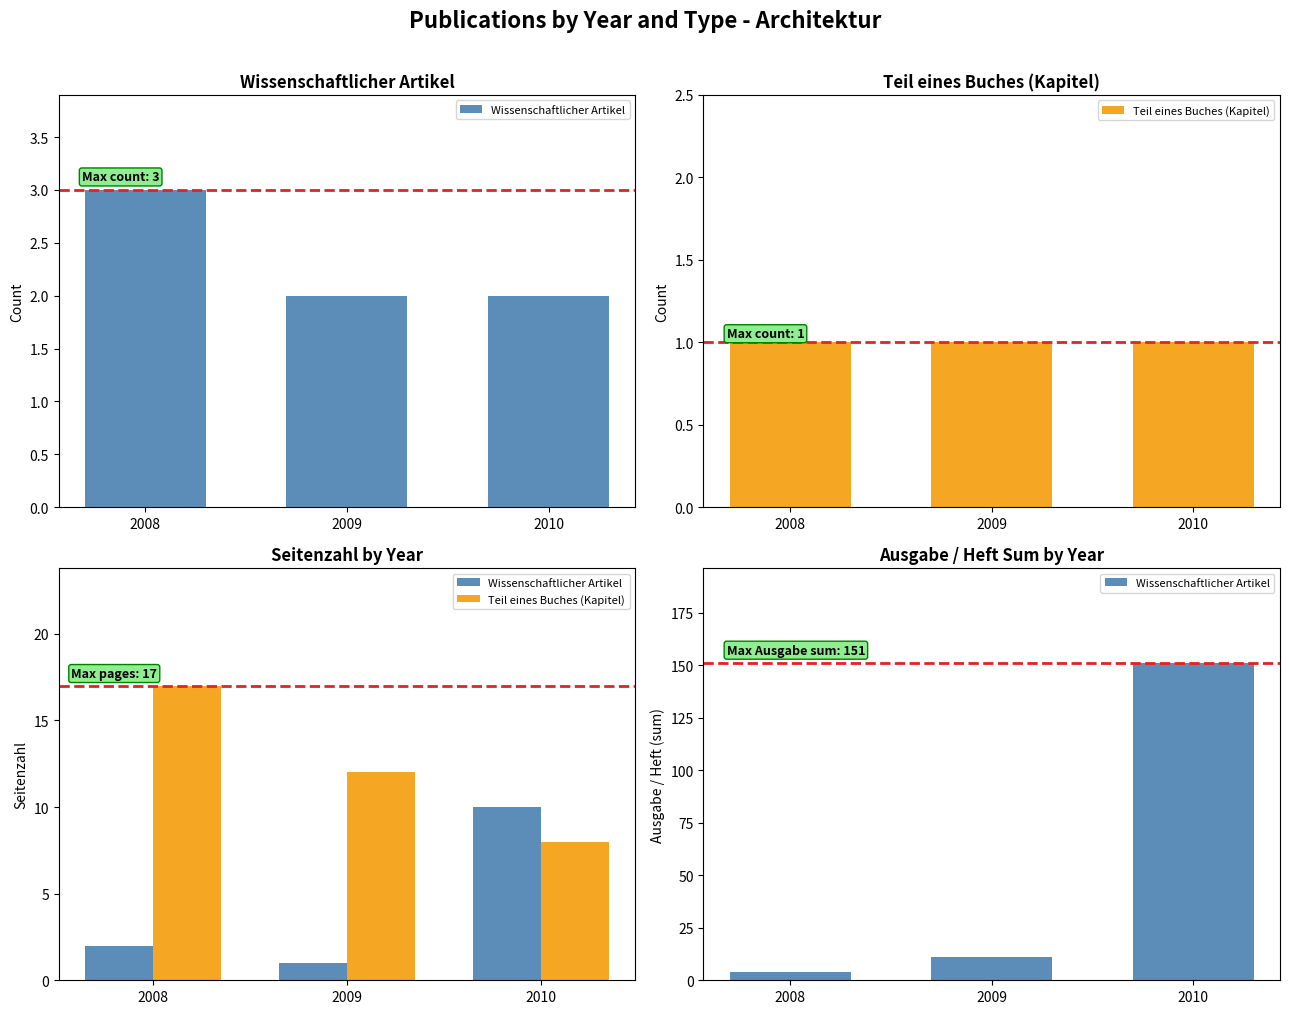

How many distinct data groups are displayed?

2